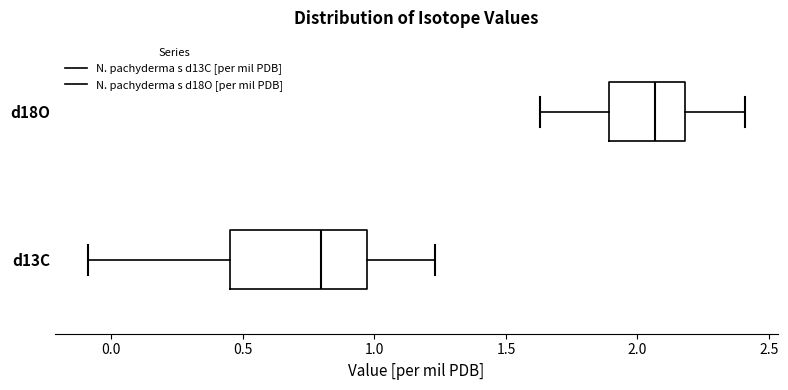

Where is the right edge of the box for d13C on the x-axis? The values are not printed on the chart, so give them approximately, as read against the axis.

0.95